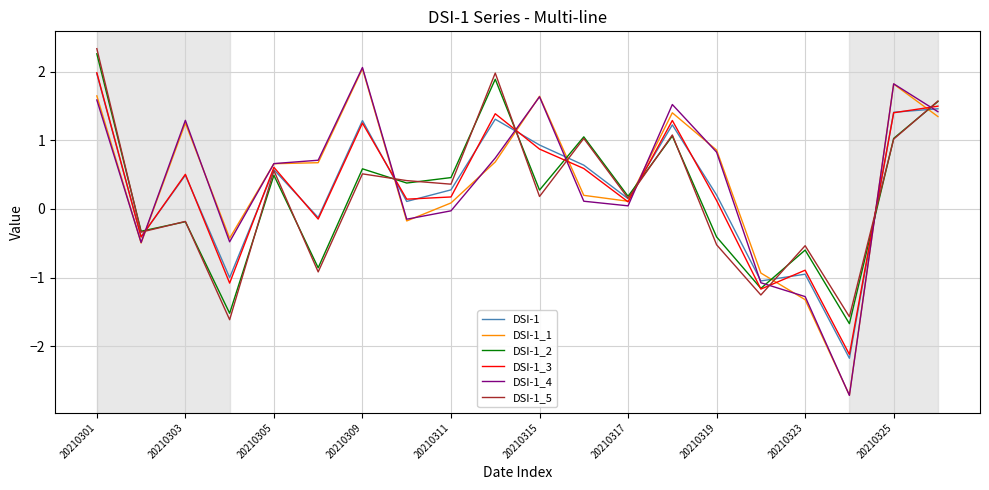

What is the maximum value for DSI-1_1?

2.0